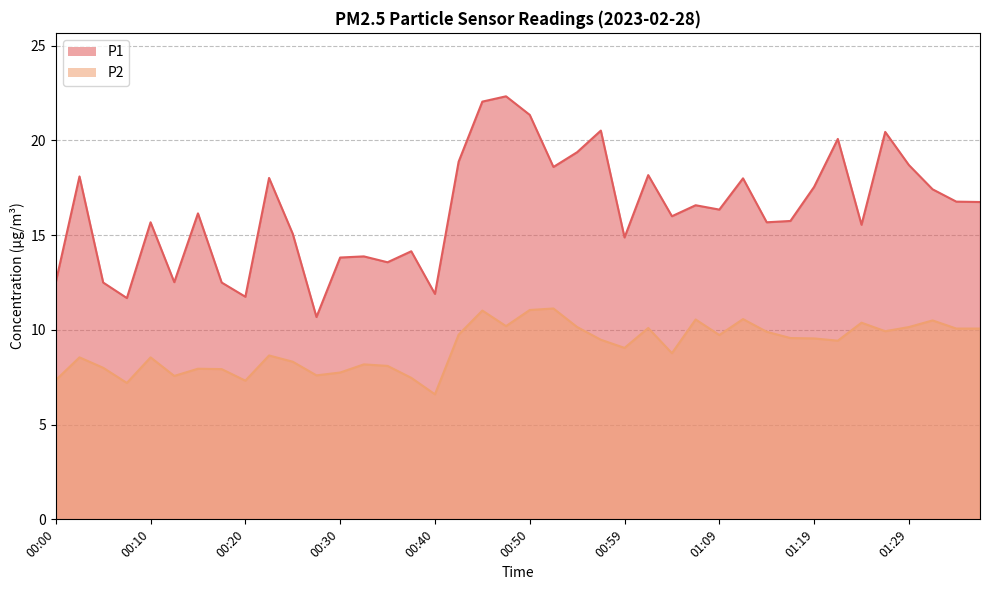

Reading left to right, what are all the values shown in this chart?

P1: 12.5	18.1	12.5	11.7	15.7	12.5	16.1	12.5	11.8	18.0	15.1	10.7	13.8	13.9	13.6	14.2	11.9	18.9	22.1	22.3	21.4	18.6	19.4	20.5	14.9	18.2	16.0	16.6	16.4	18.0	15.7	15.8	17.6	20.1	15.6	20.4	18.7	17.4	16.8	16.8
P2: 7.3	8.6	8.0	7.2	8.6	7.6	8.0	7.9	7.3	8.7	8.3	7.6	7.8	8.2	8.1	7.5	6.6	9.8	11.0	10.2	11.1	11.1	10.2	9.5	9.1	10.1	8.8	10.6	9.7	10.6	9.9	9.6	9.6	9.4	10.4	9.9	10.2	10.5	10.1	10.1